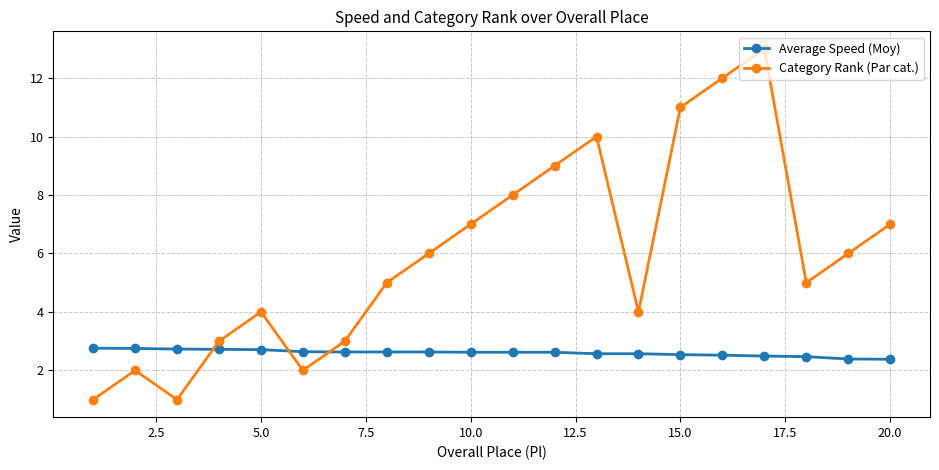

What is the minimum value for Category Rank (Par cat.)?

1.0